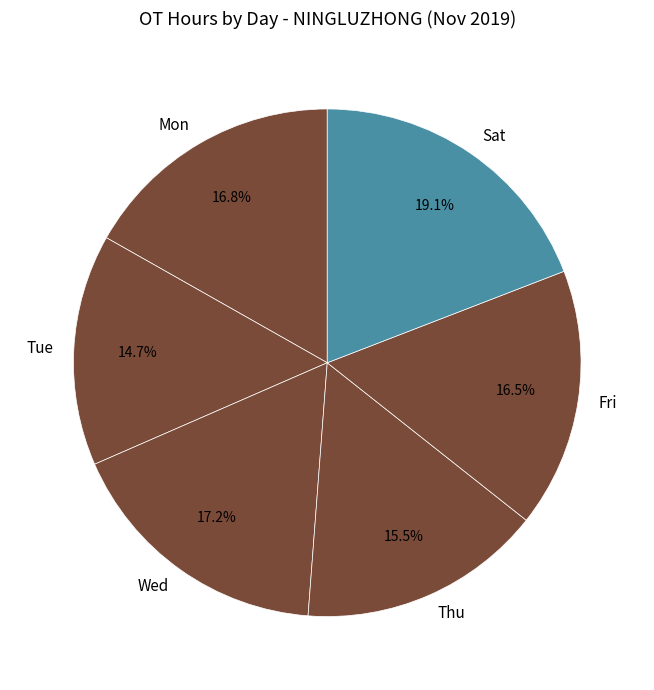

How many segments does this pie chart have?

6